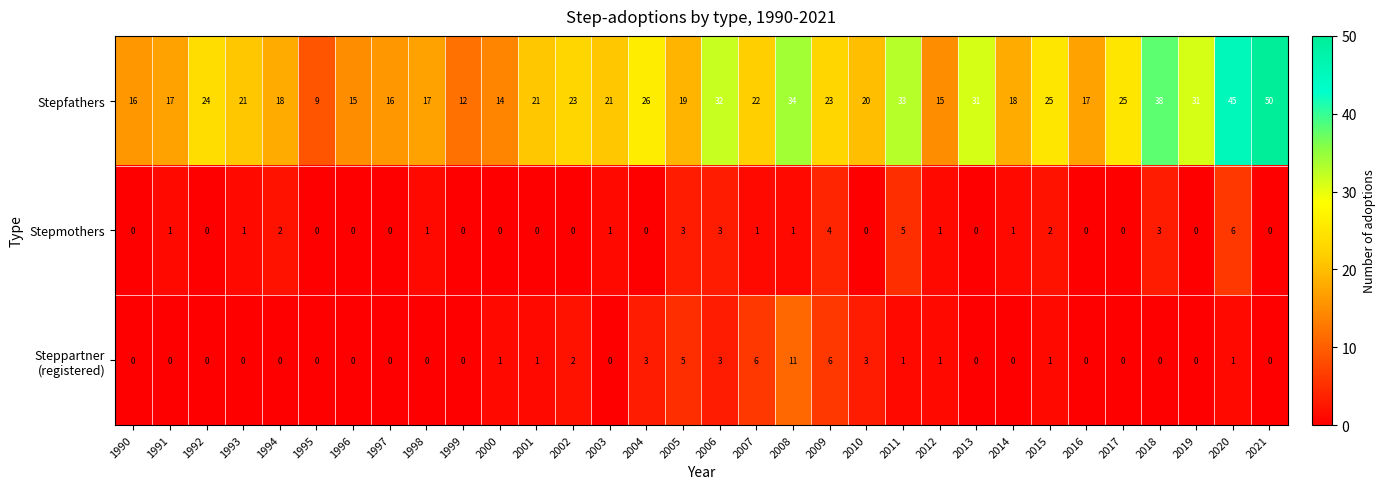

Which label corresponds to the largest value in the chart?

2021